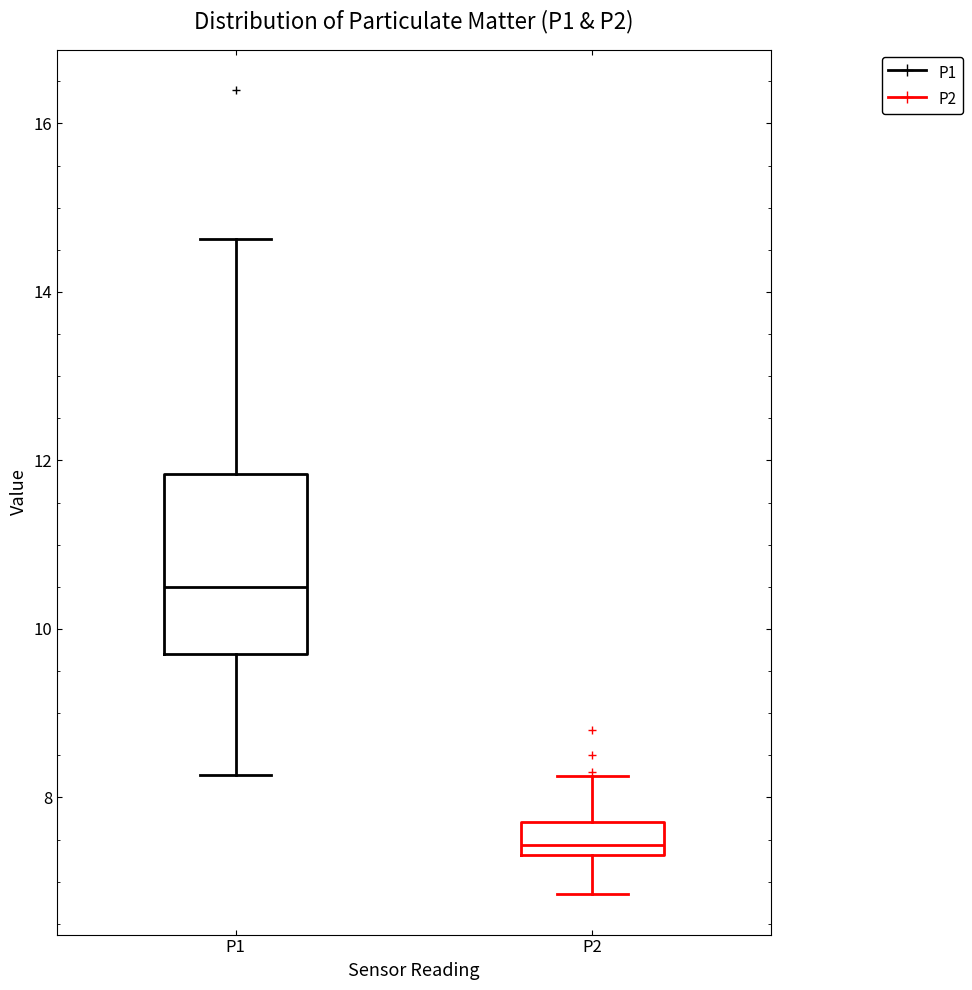

Which box's median line is the lowest?

P2